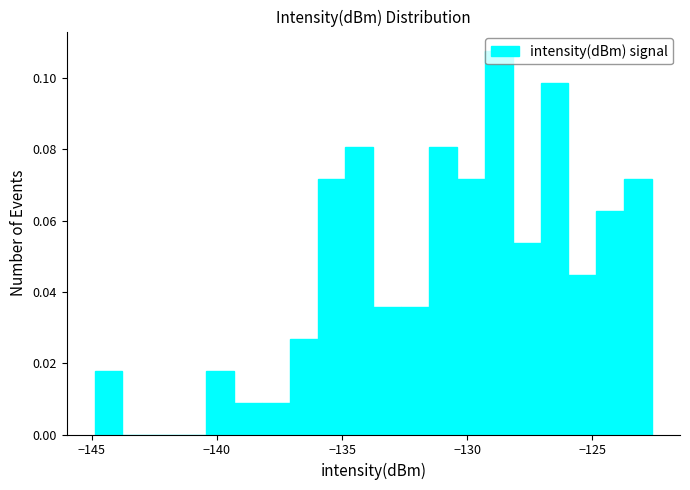

Around what value on the x-axis is the tallest bar? Give the approximate position of its centre, as read against the axis.

-128.5